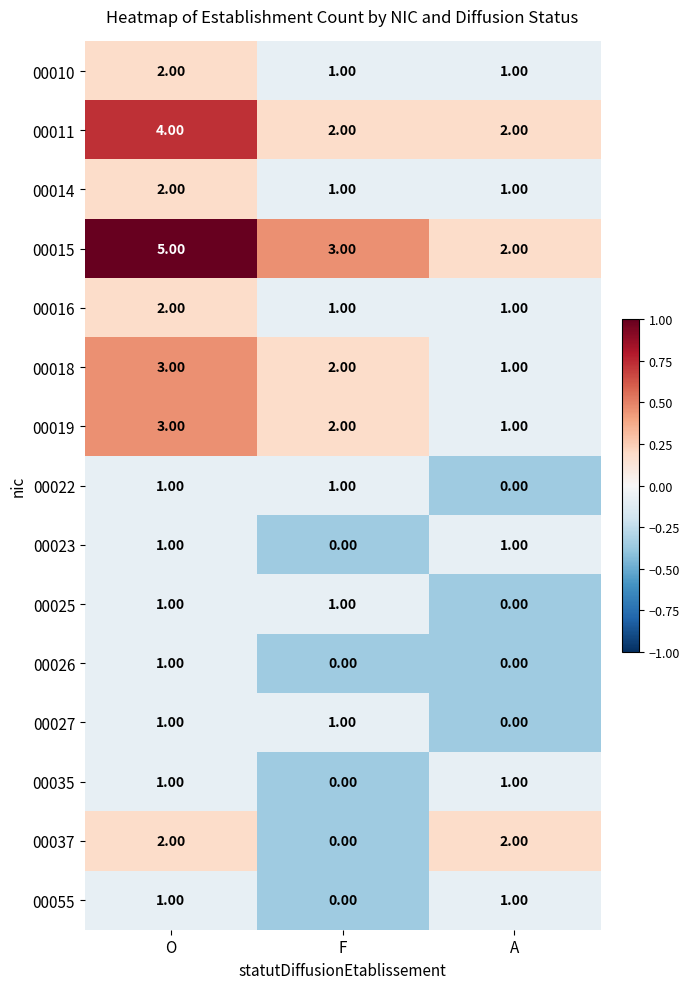

At which category does the chart reach its peak across all series?

O